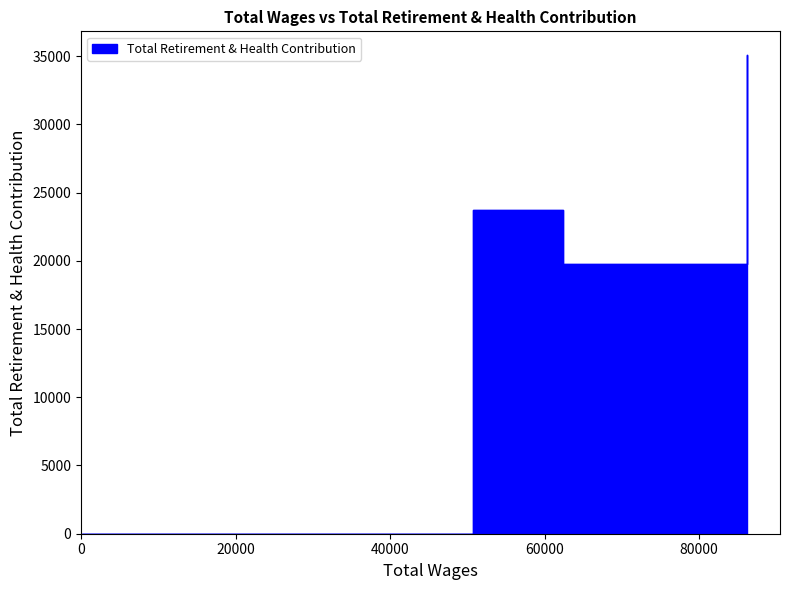

At which category does the data reach its first local peak?

2